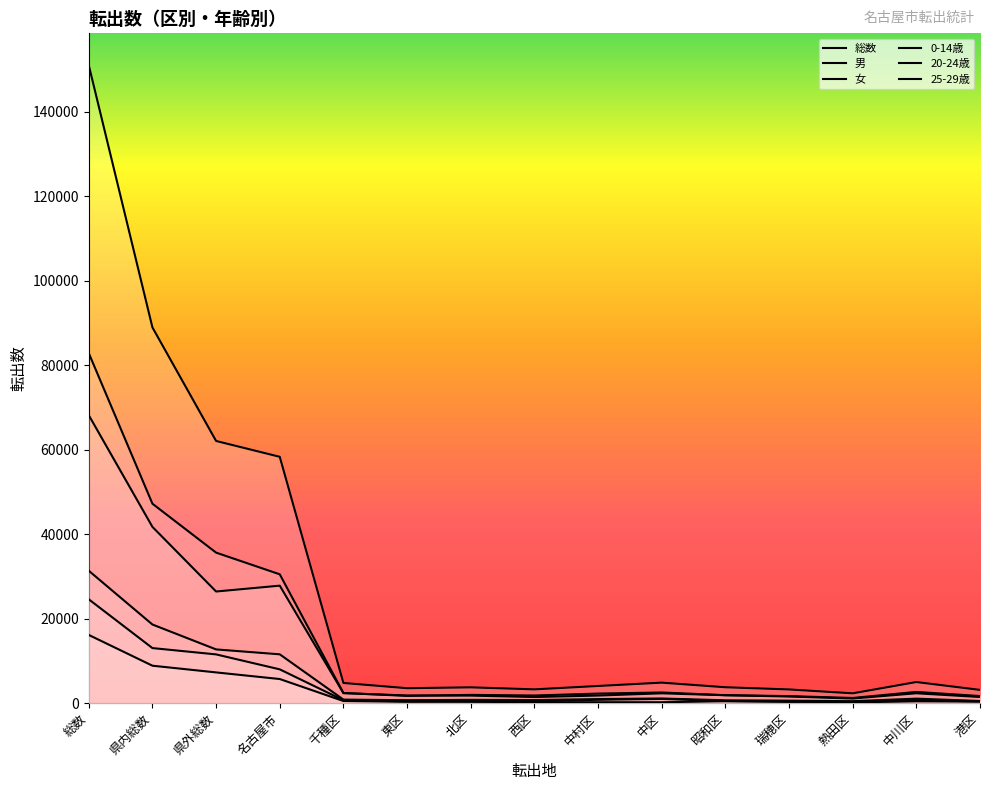

What is the difference between the highest and lowest values at 総数?

134861